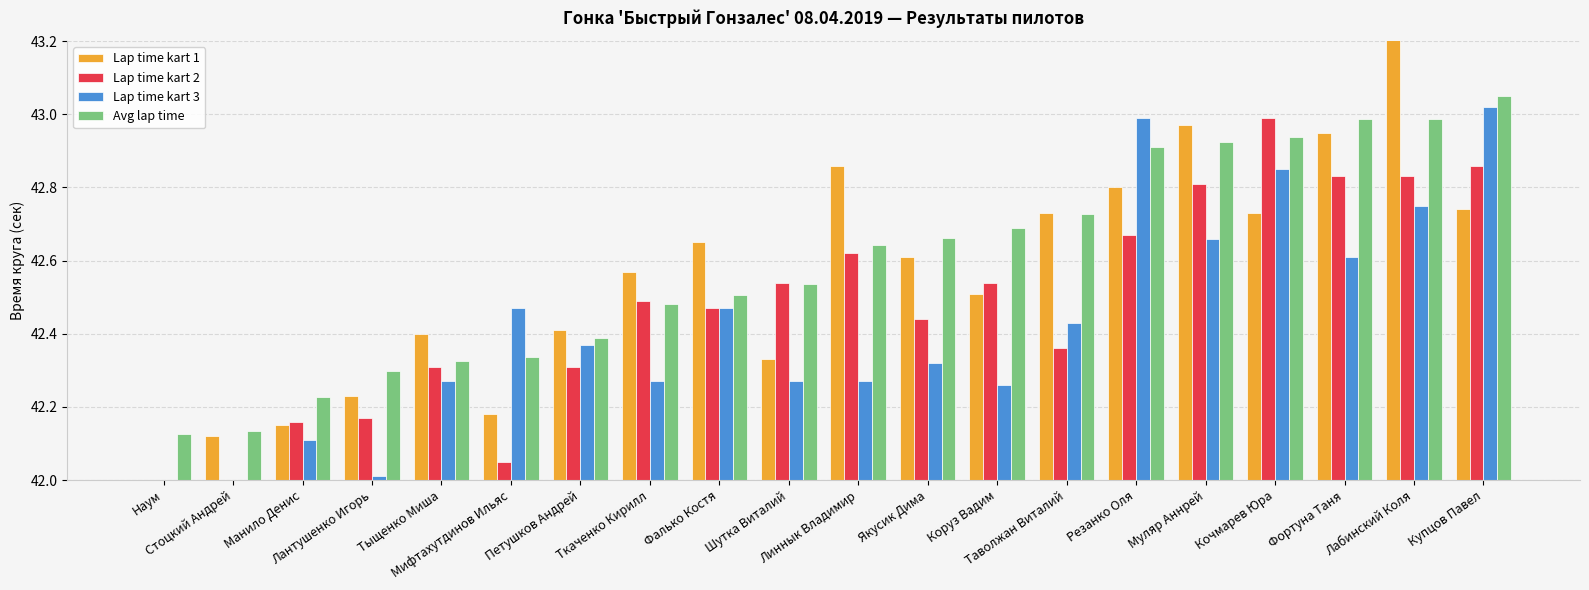

What value does the Lap time kart 3 series have at Тыщенко Миша?

42.3